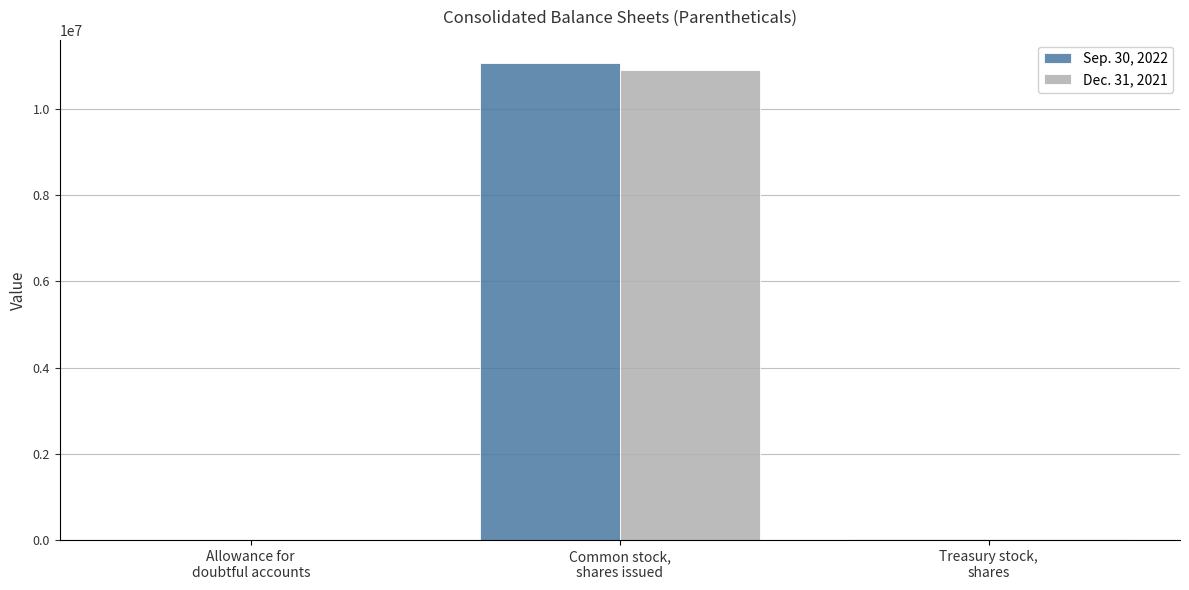

What is the maximum value shown in the chart?

11057858